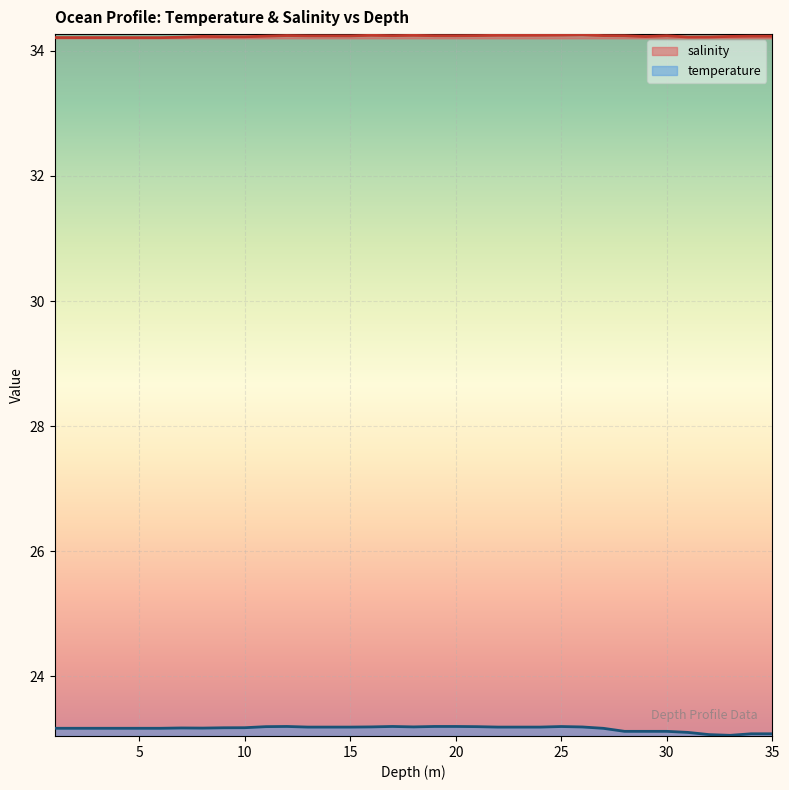

At which category does the chart reach its minimum across all series?

33.0